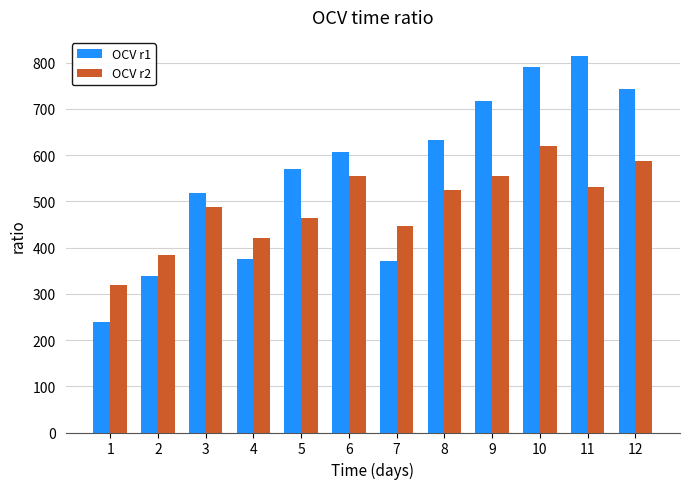

What is the total value across all series at 3?

1006